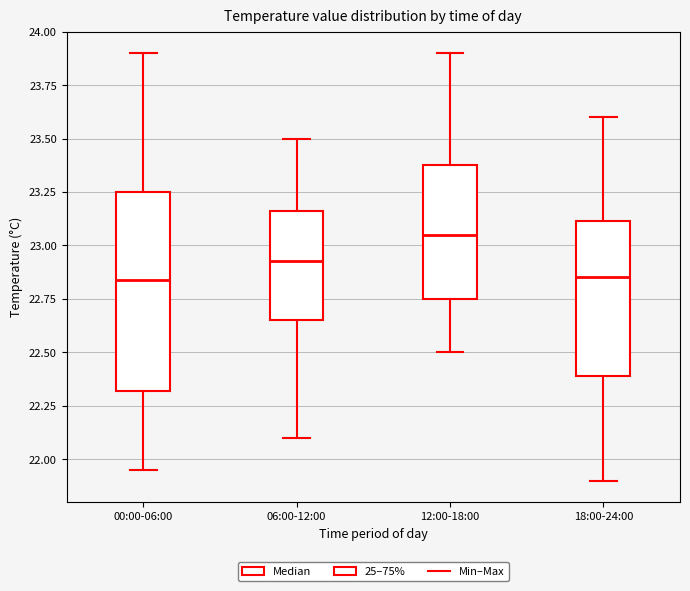

Comparing the boxes themselves (not the whiskers), which one is the tallest?

00:00-06:00